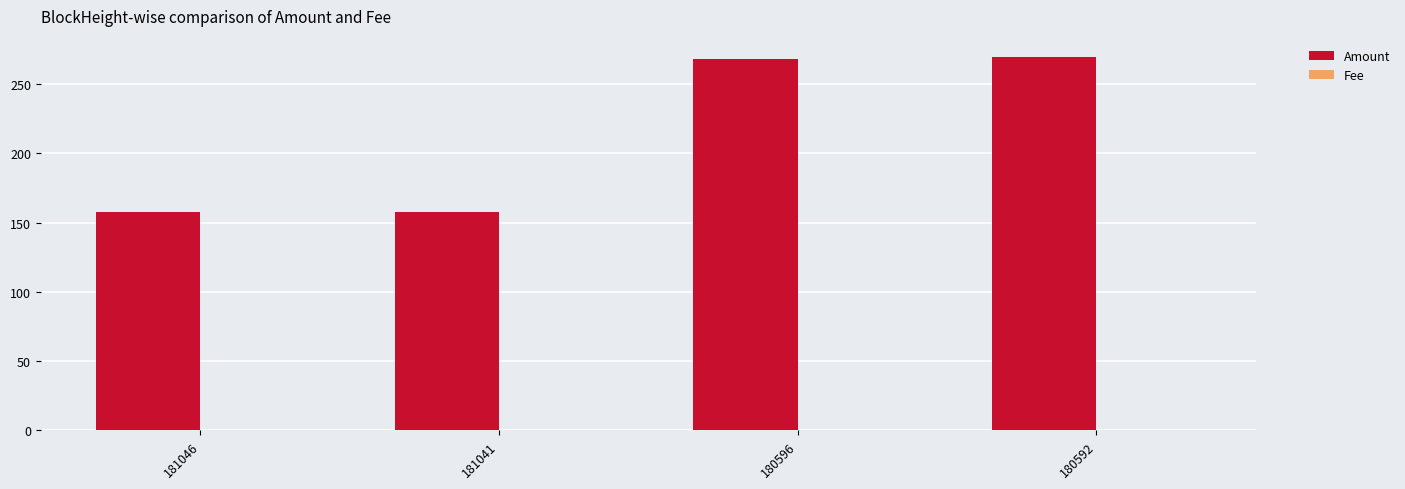

The value of Amount at 181046 is 157.6. True or false?

True